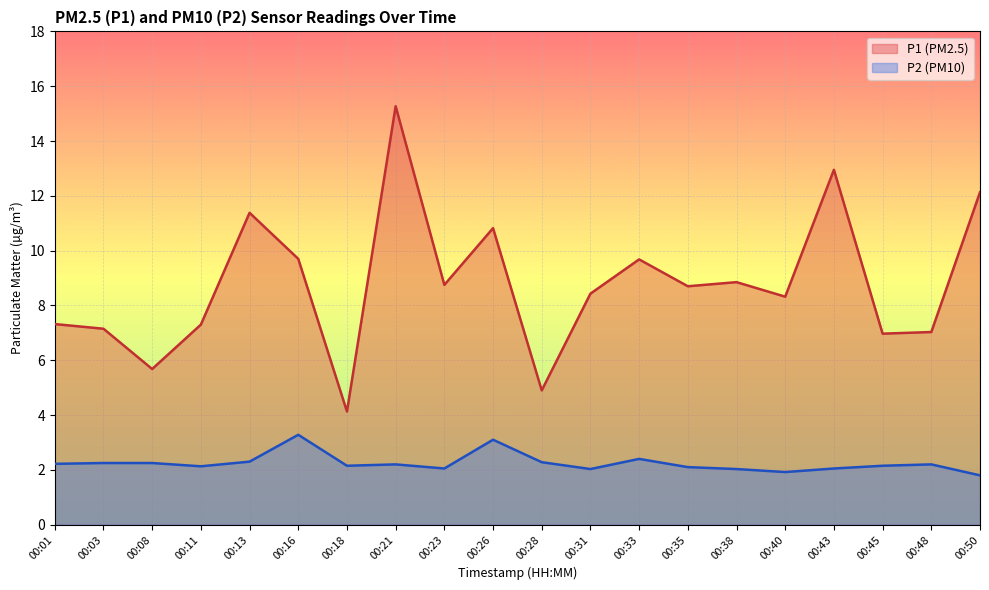

True or false: P1 and P2 intersect in this chart.

False